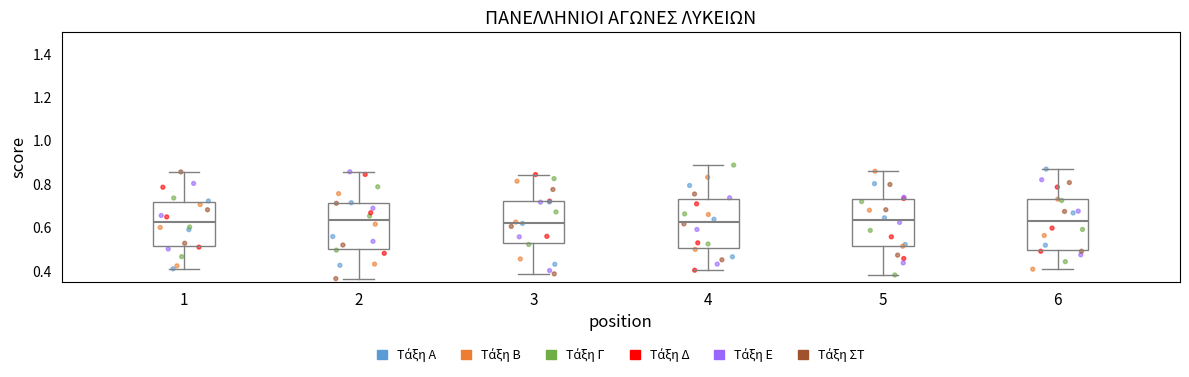

Where does the upper whisker of the box at x = 5 end on the y-axis? The values are not printed on the chart, so give them approximately, as read against the axis.

0.86